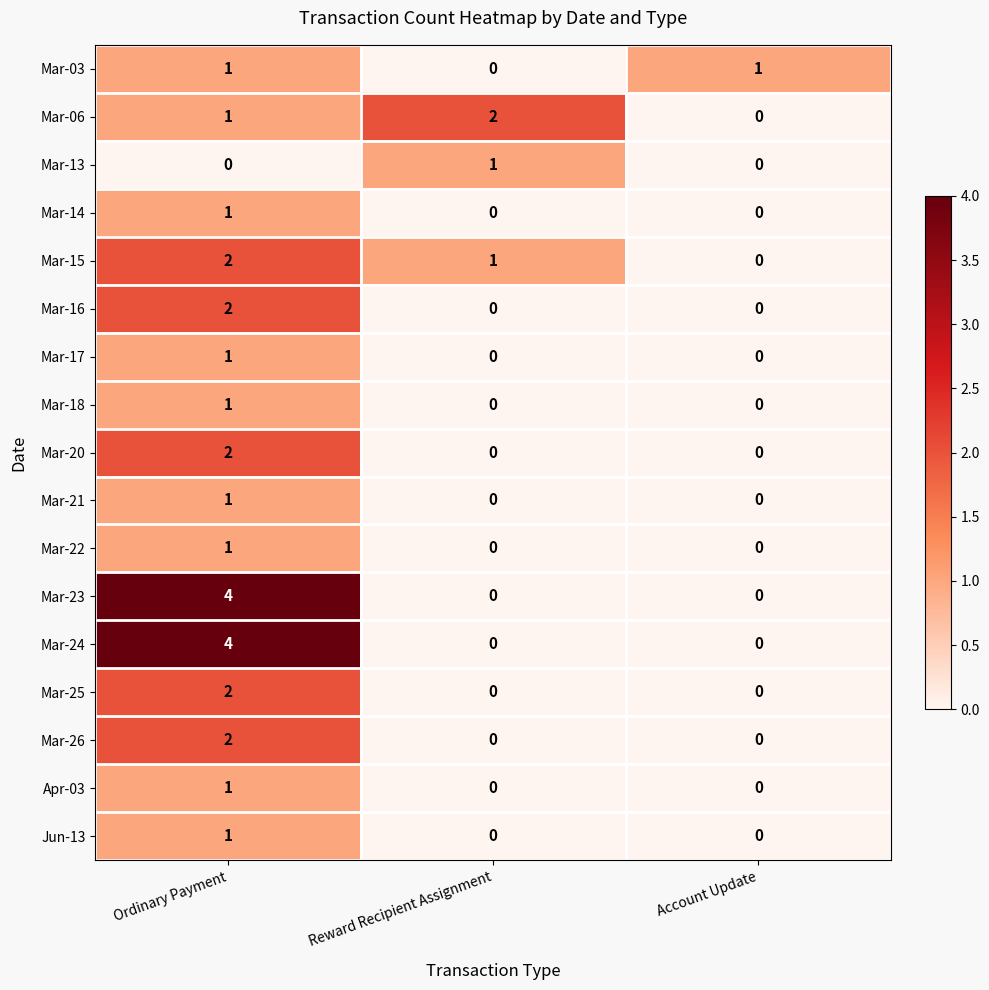

How many Mar-16 values are between 0 and 2?

3